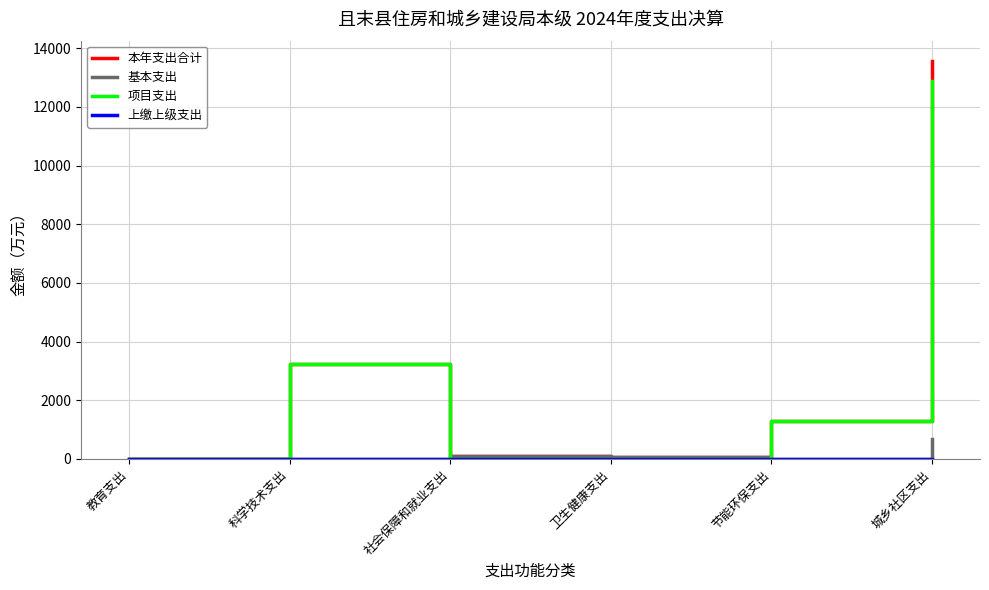

At which category is the sum across all series the highest?

城乡社区支出